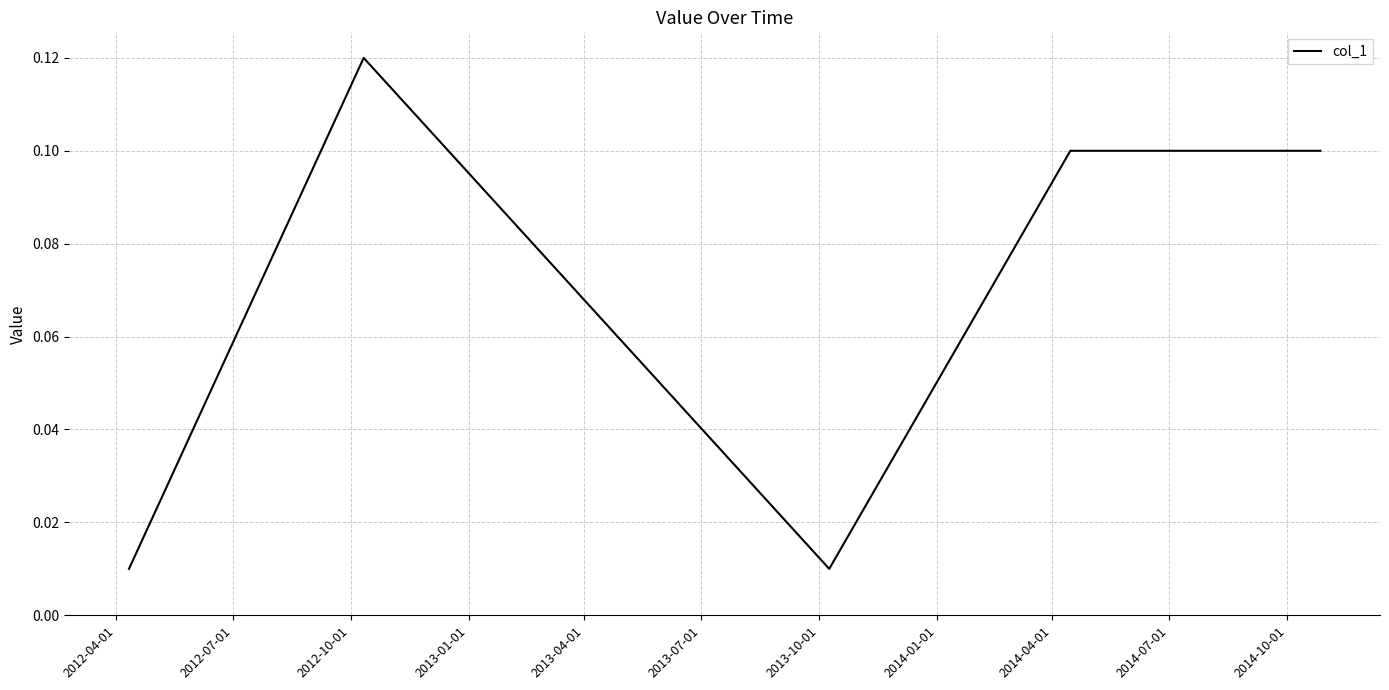

What is the sum of all values?

0.3